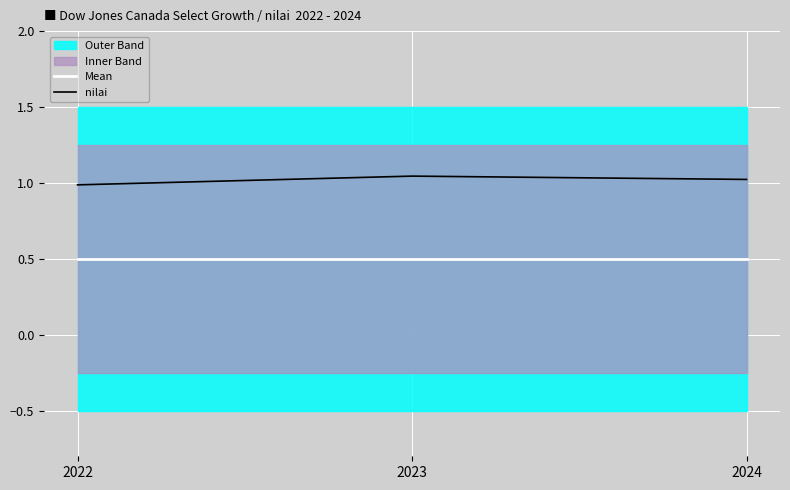

Is it true that nilai equals 1.0 at 2022?

True